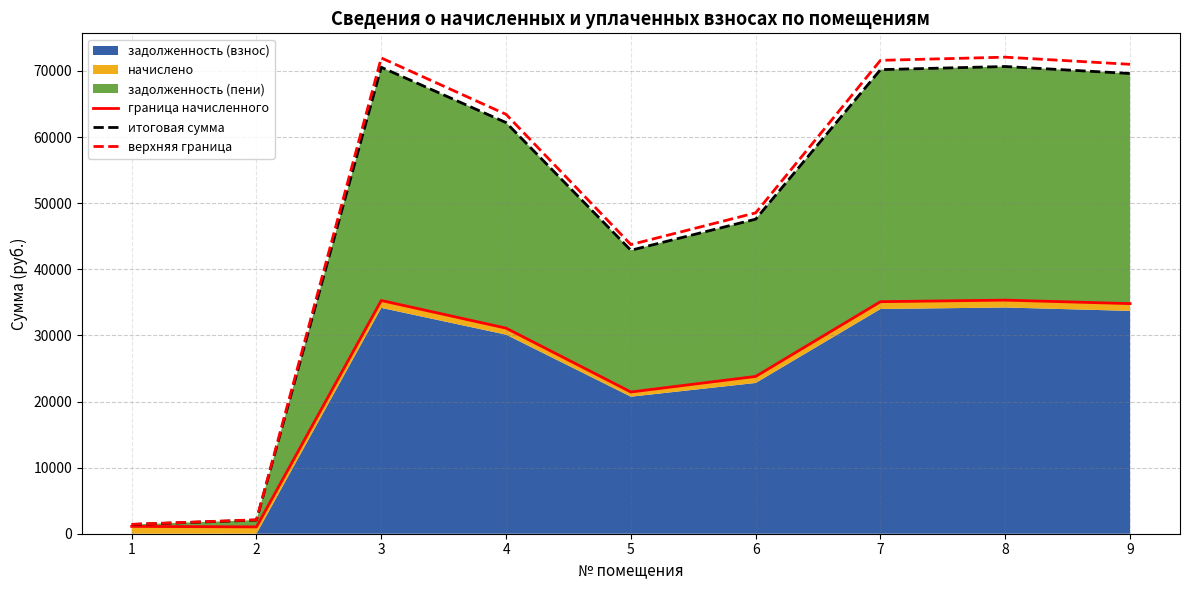

What is the greatest value displayed?

72088.7